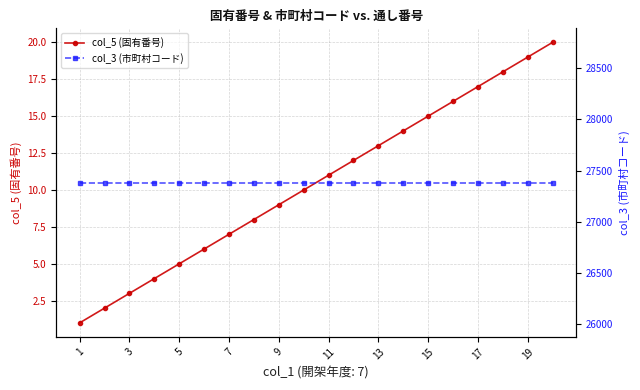

Count the number of categories in the chart.

20